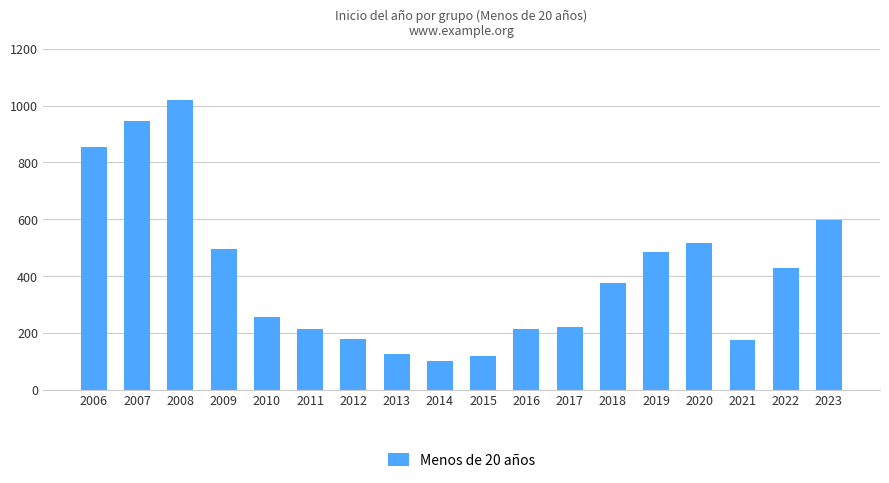

True or false: the data shows 127 at 2013.

True